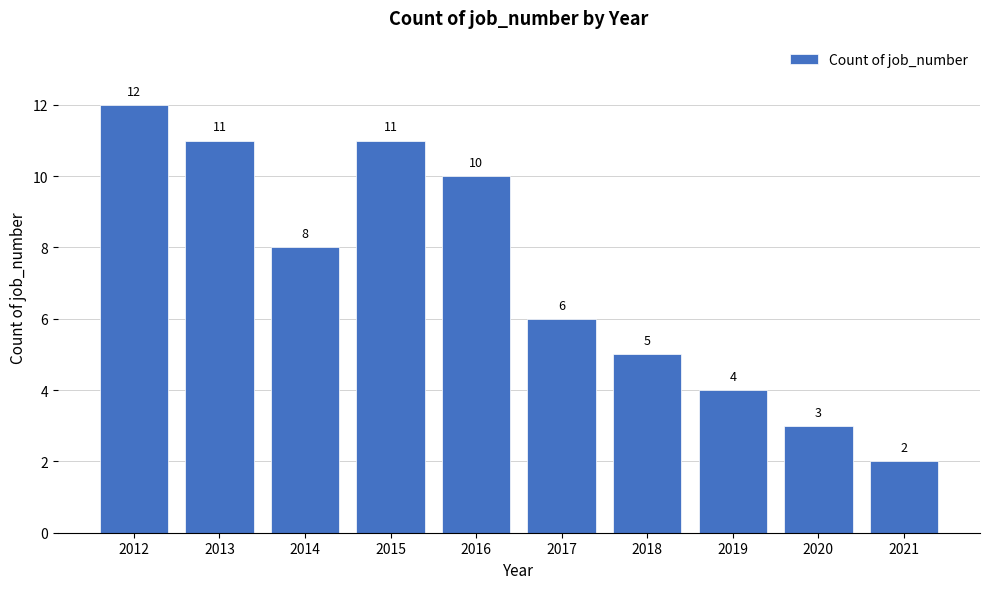

Reading left to right, what are all the values shown in this chart?

2012=12	2013=11	2014=8	2015=11	2016=10	2017=6	2018=5	2019=4	2020=3	2021=2